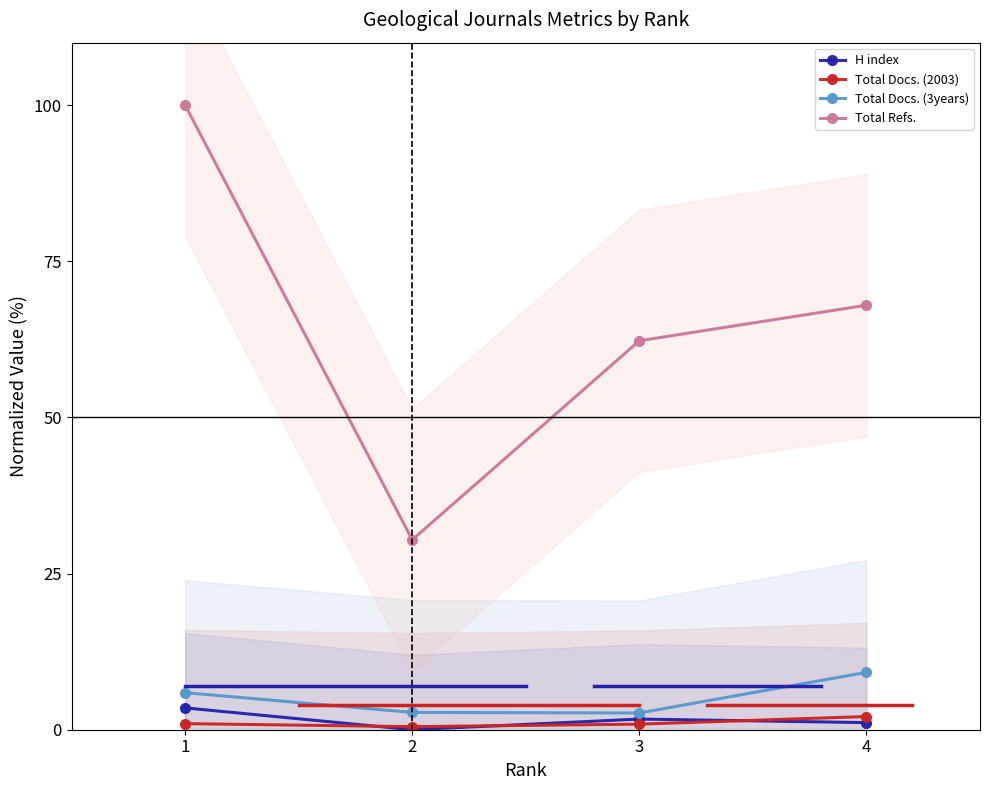

Reading right to left, list all the values displayed in this chart.

H index: 1.1	1.7	0.0	3.5
Total Docs. (2003): 2.1	0.9	0.5	1.0
Total Docs. (3years): 9.2	2.7	2.8	5.9
Total Refs.: 68.0	62.3	30.4	100.0